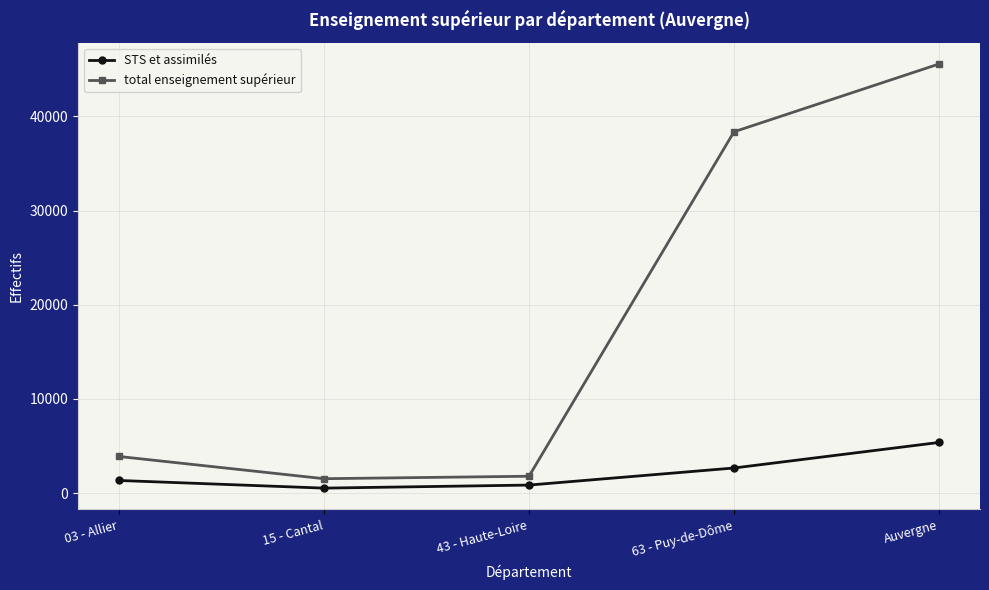

Reading left to right, transcribe all the data shown in this chart.

STS et assimilés: 1338	525	849	2663	5375
total enseignement supérieur: 3886	1526	1788	38363	45563